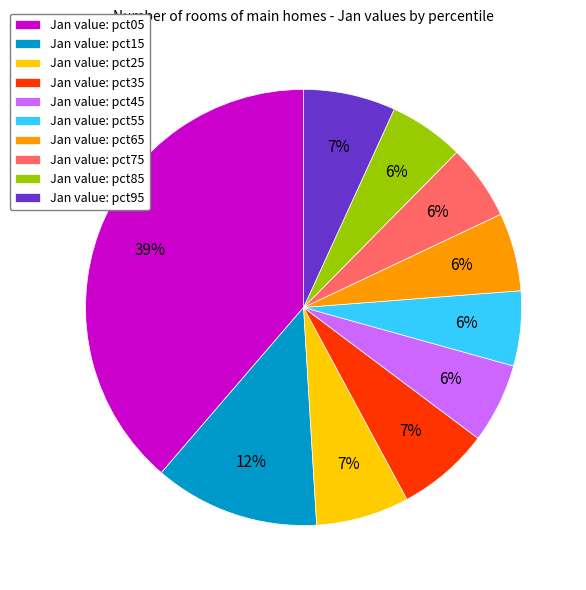

How many segments does this pie chart have?

10